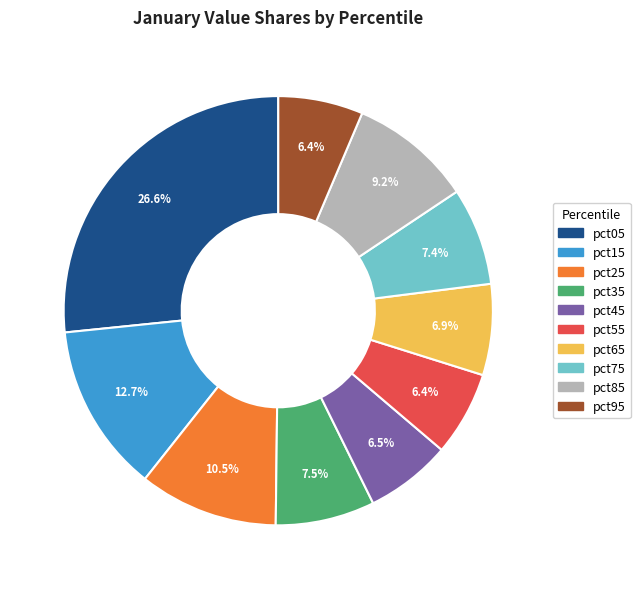

To the nearest percent, what percentage of the pie is pct95?

6%